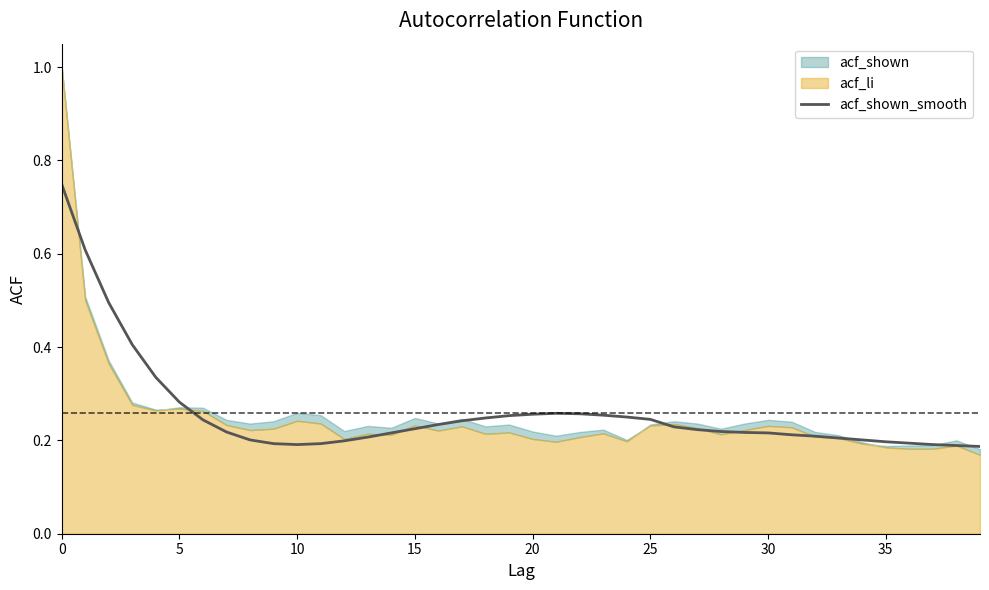

Read the value at 35.

0.2